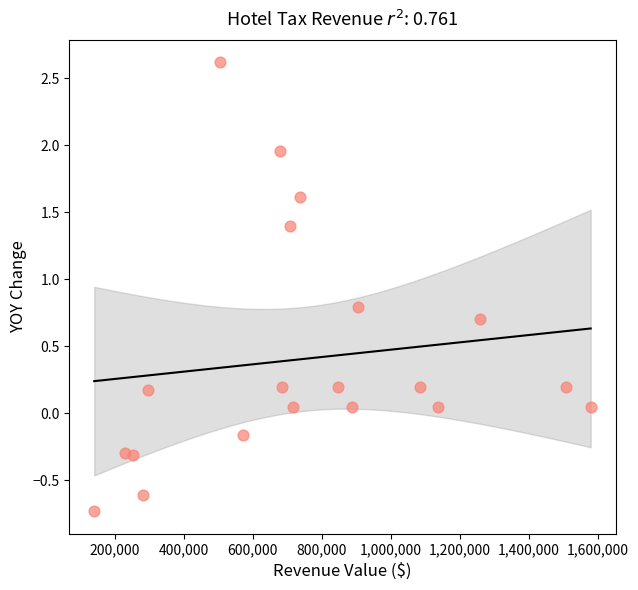

What is the range of X values (max minus min)?

1440053.8